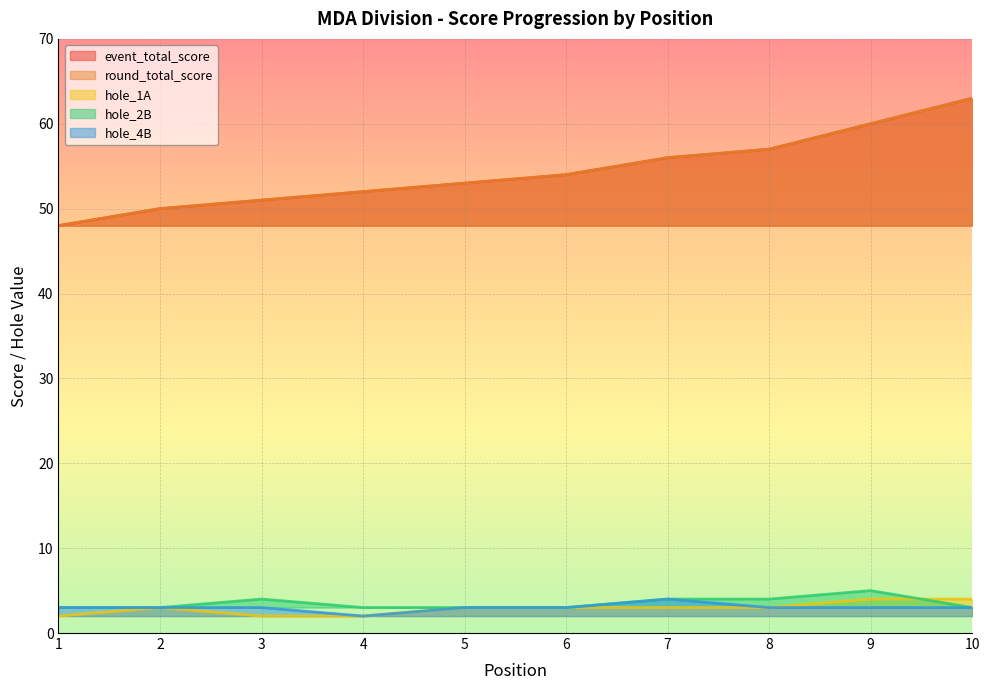

Which series changed the most between 4 and 7?

event_total_score